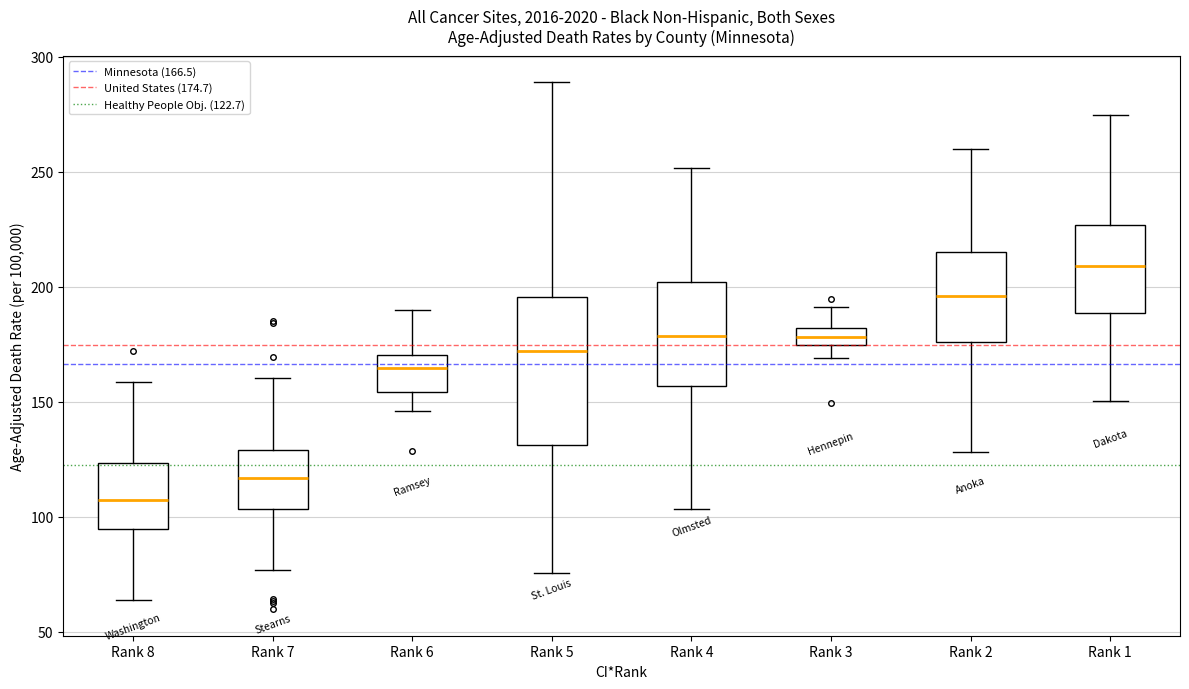

Comparing the boxes themselves (not the whiskers), which one is the tallest?

Rank 5